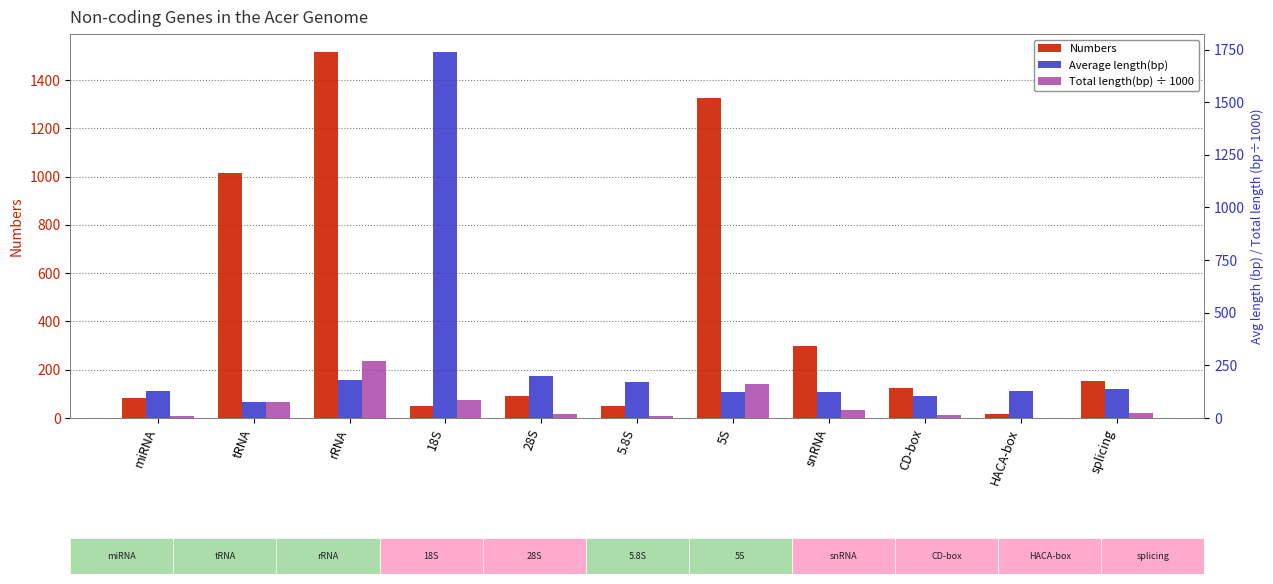

Reading left to right, extract all data points from this chart.

Numbers: 82.0	1014.0	1515.0	49.0	91.0	48.0	1327.0	297.0	125.0	17.0	155.0
Average length(bp): 127.8	74.5	179.8	1737.3	200.2	171.6	121.2	124.2	104.8	127.1	139.5
Total length(bp) ÷ 1000: 10.5	75.5	272.5	85.1	18.2	8.2	160.9	36.9	13.1	2.2	21.6